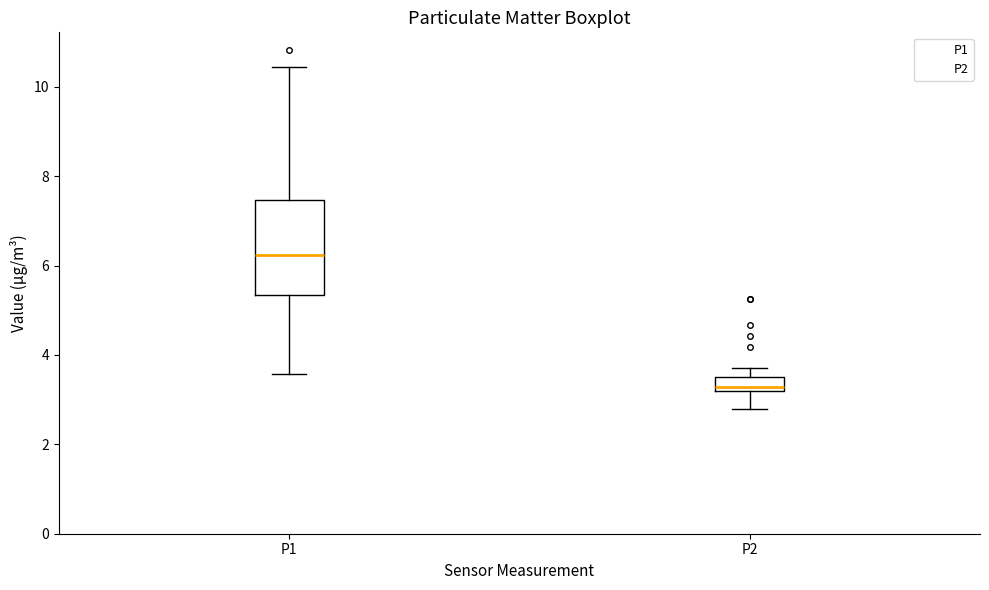

Comparing the boxes themselves (not the whiskers), which one is the tallest?

P1